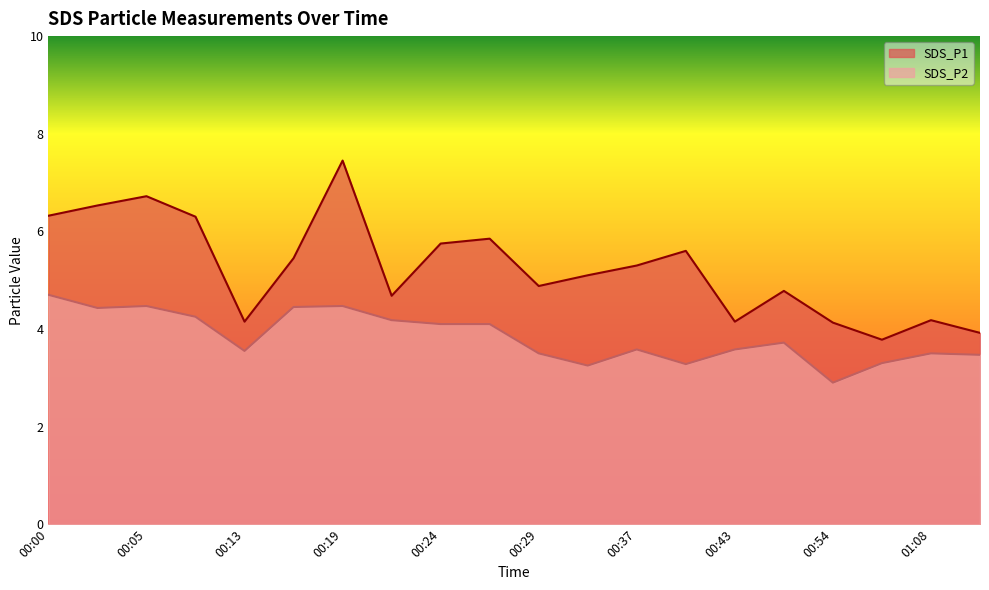

How many lines are shown in the chart?

2